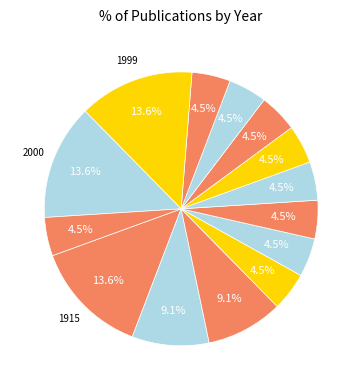

Does any single category account for the majority?

No